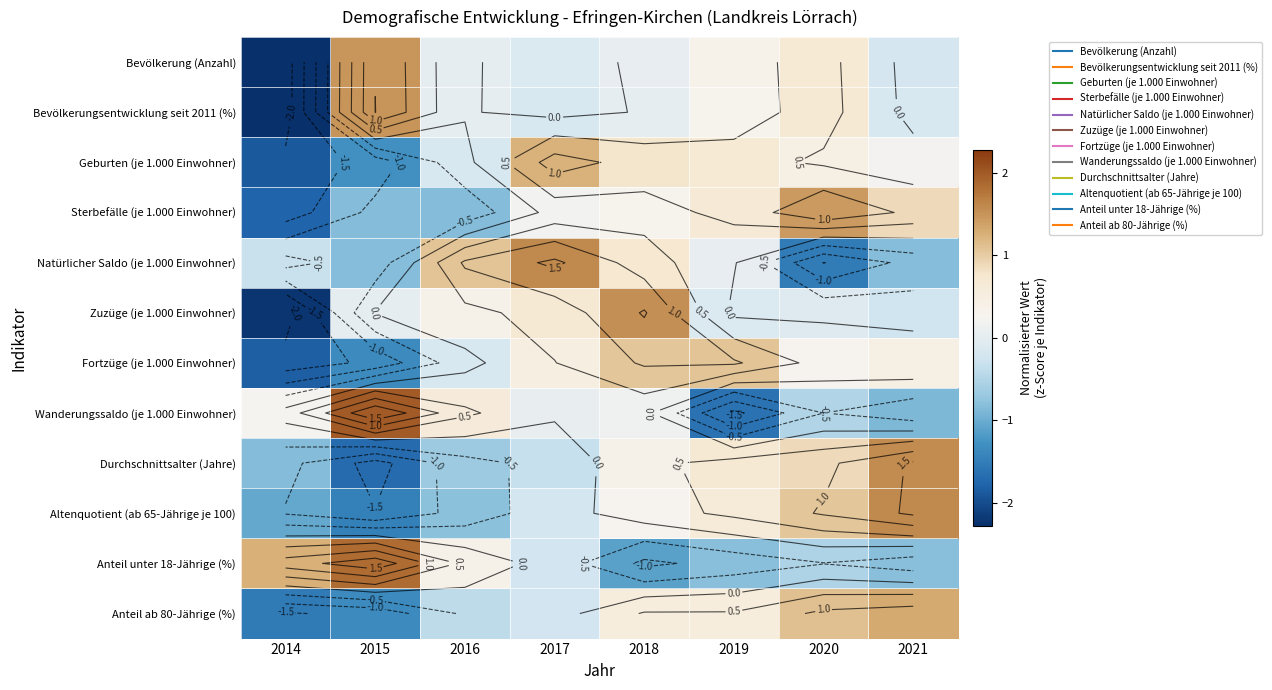

List the labels in order of Natürlicher Saldo (je 1.000 Einwohner) value, smallest first.

2020, 2015, 2021, 2014, 2019, 2018, 2016, 2017